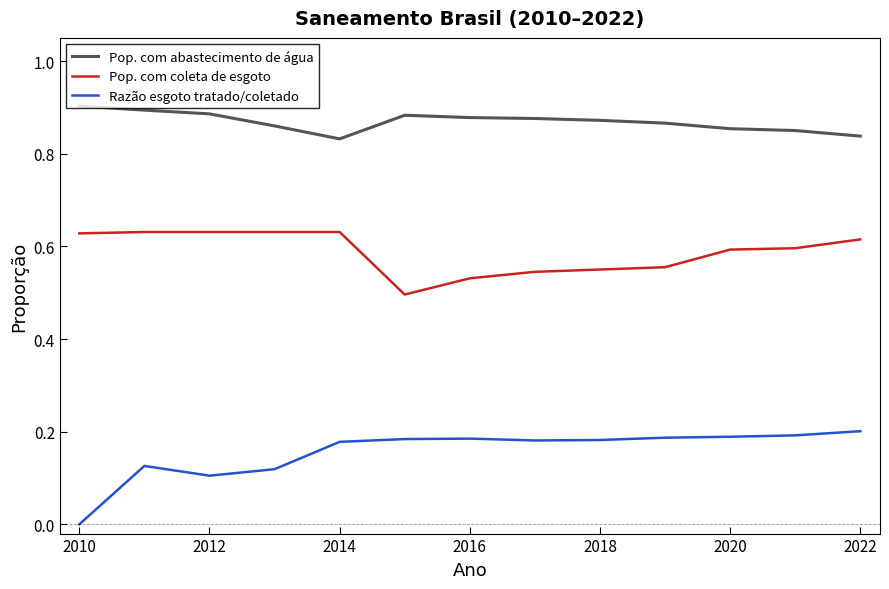

True or false: Pop. com abastecimento de água and Pop. com coleta de esgoto cross at least once.

False